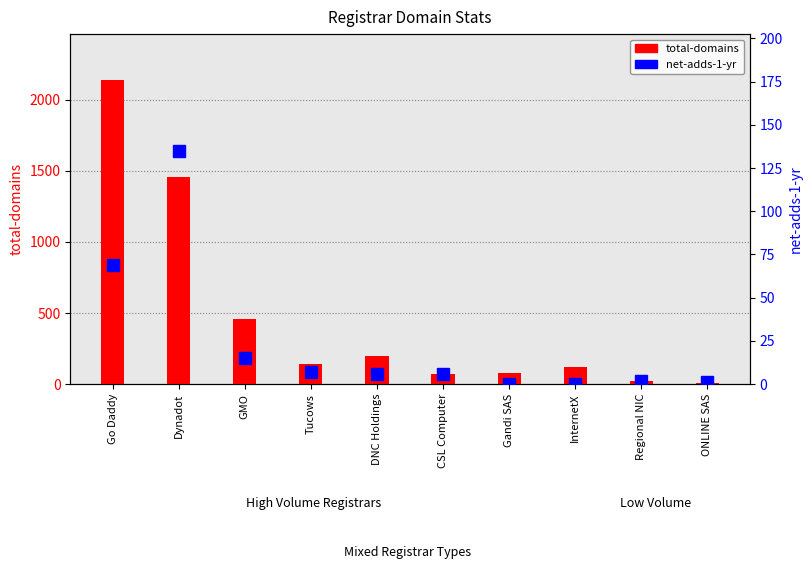

At which label is total-domains closest to 1073?

Dynadot